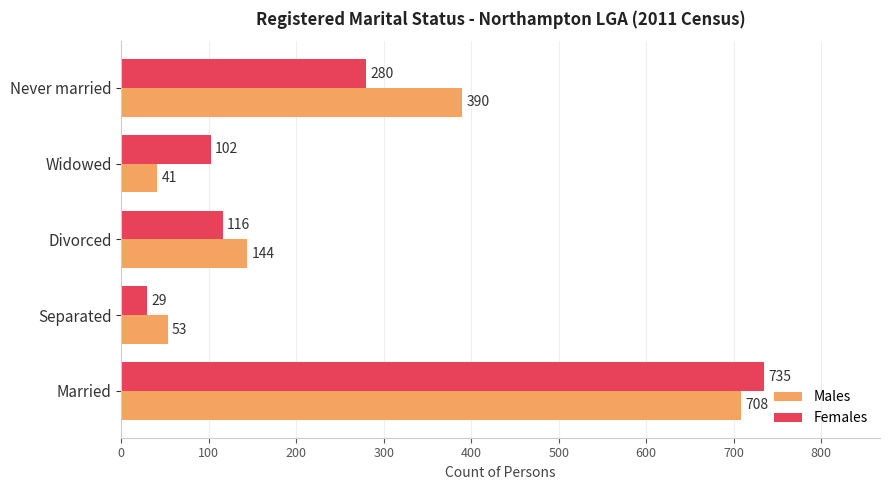

Which category has the lowest value in the Females series?

Separated